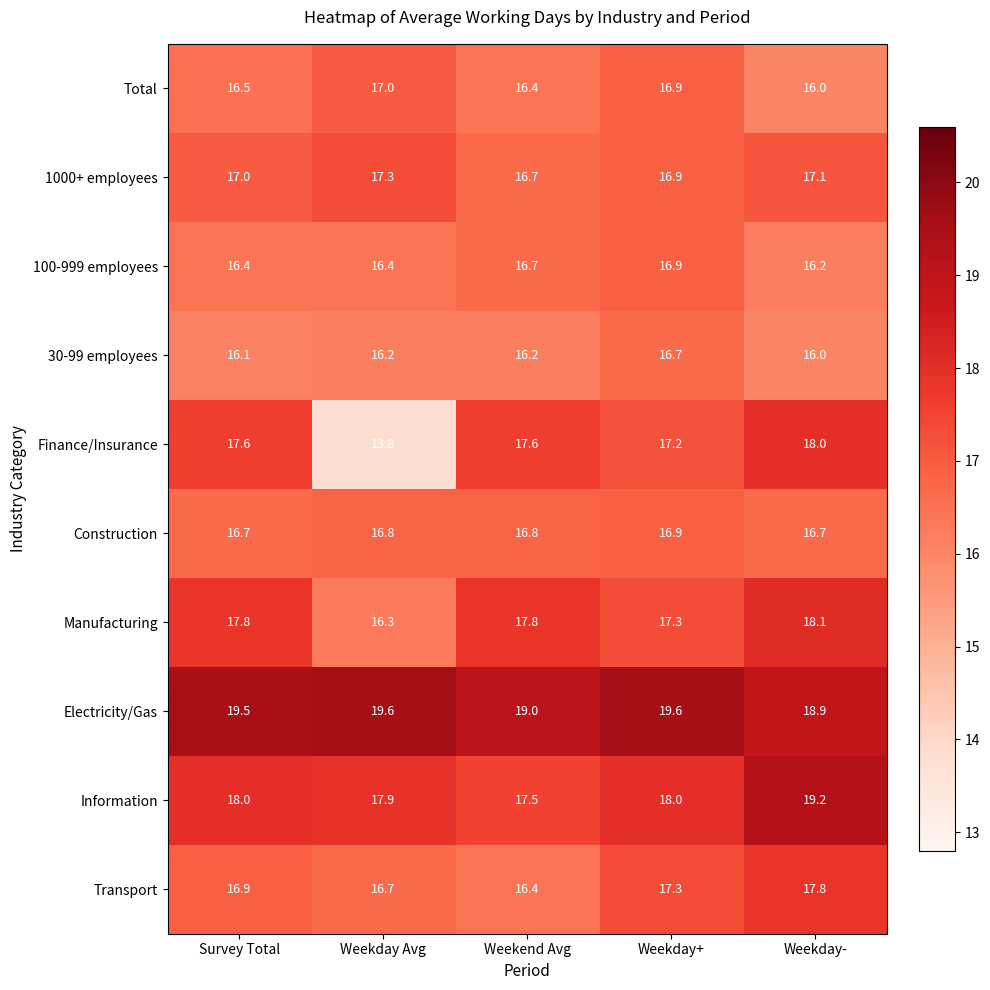

What is the average value of the Manufacturing series?

17.5